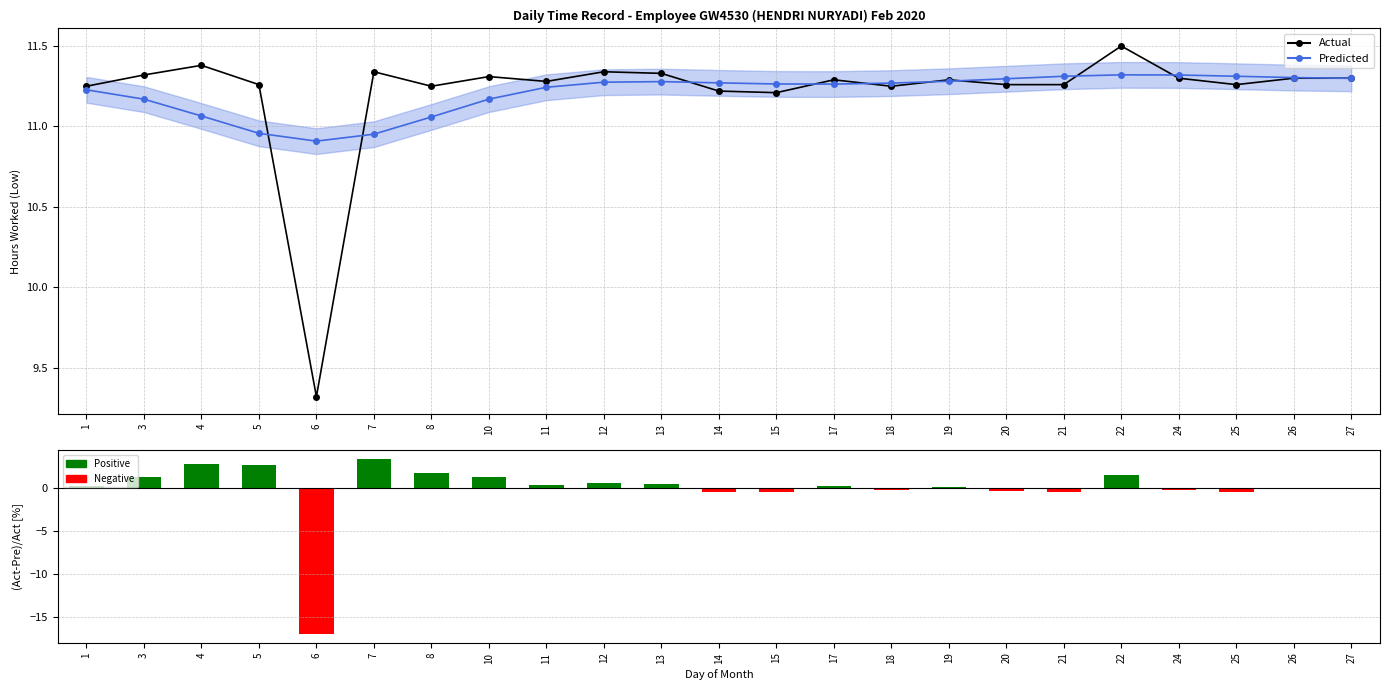

Which category has the highest value in the (Act-Pre)/Act series?

7